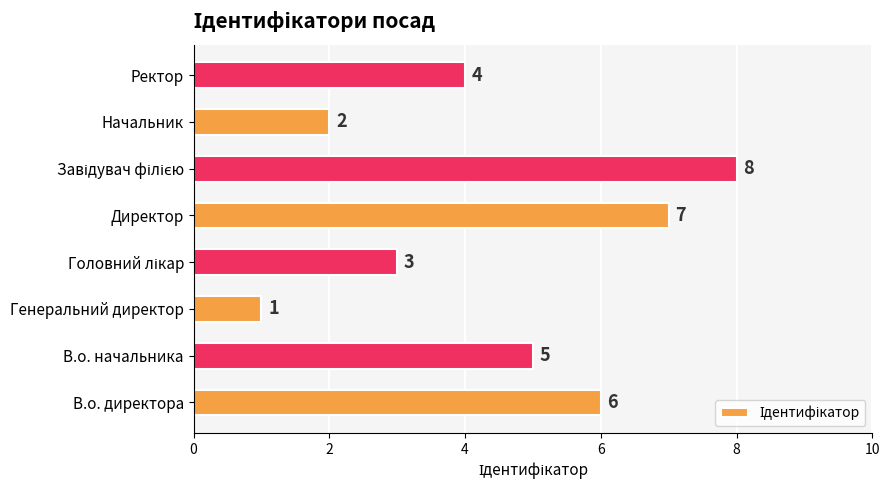

What is the ratio of the value at В.о. директора to the value at Начальник?

3.0